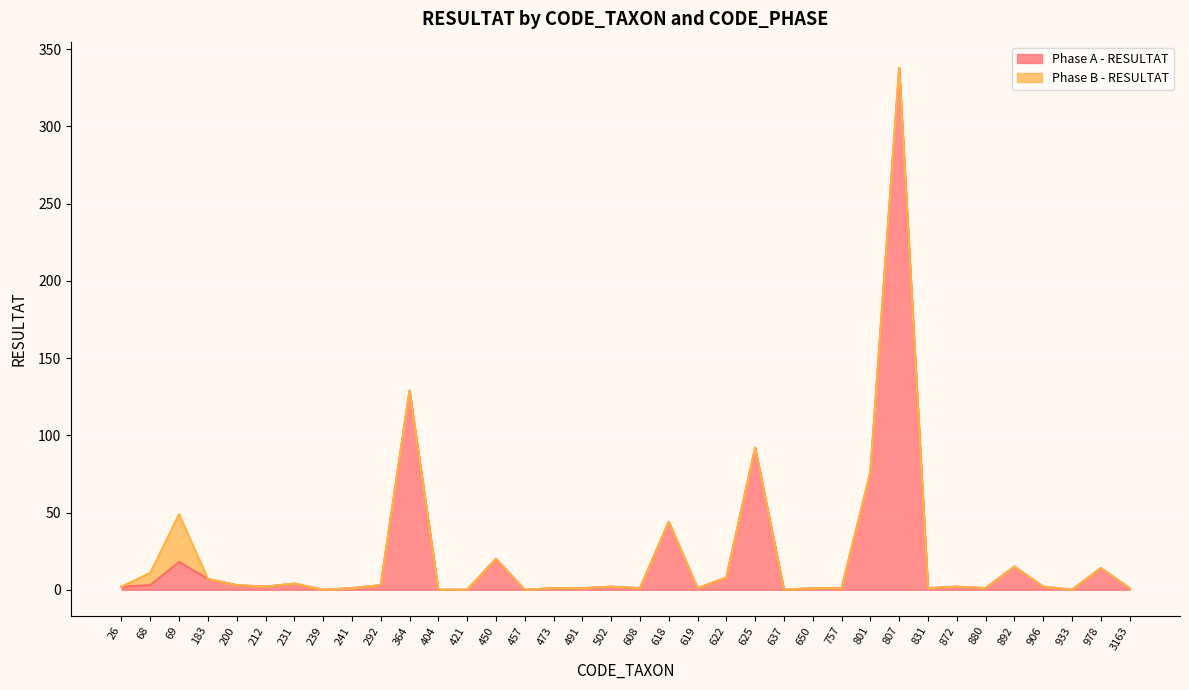

How many positive values are there?

30